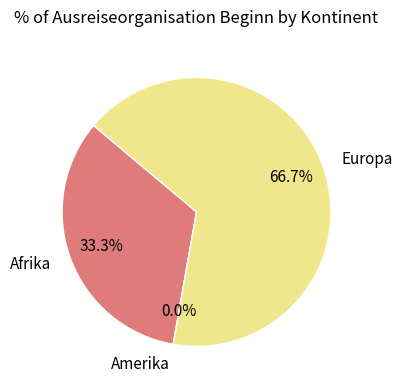

How many slices are in this pie chart?

3